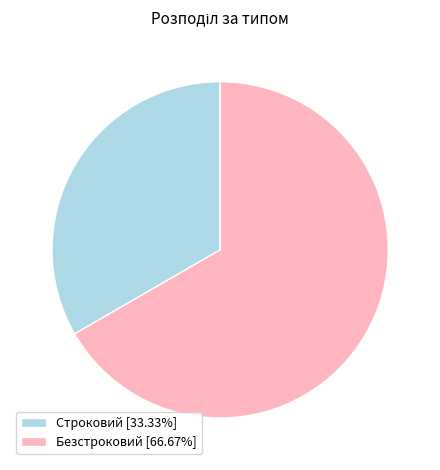

Do Строковий [33.33%] and Безстроковий [66.67%] together represent more than half of the pie?

Yes